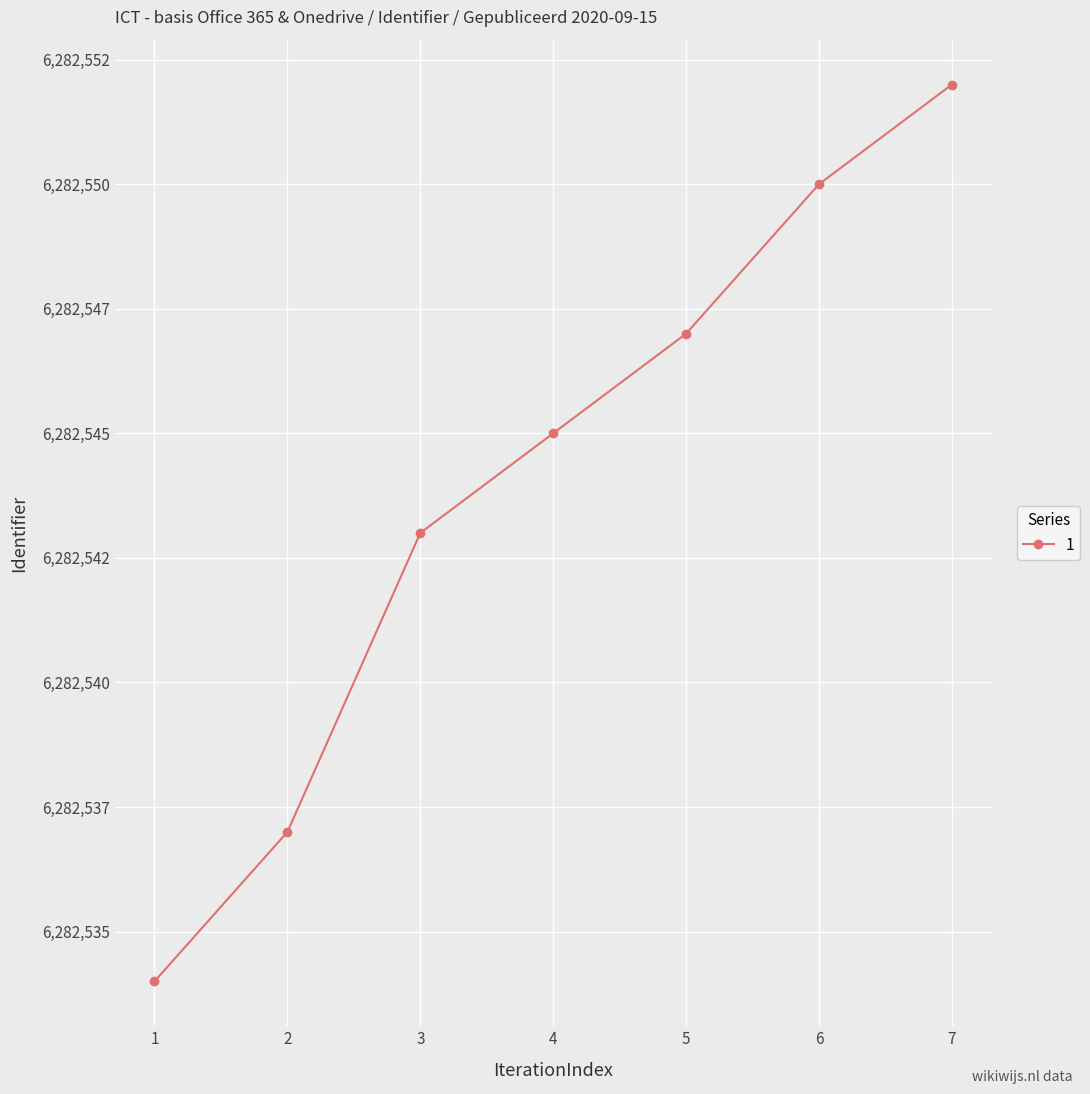

Does the chart have visible grid lines?

Yes